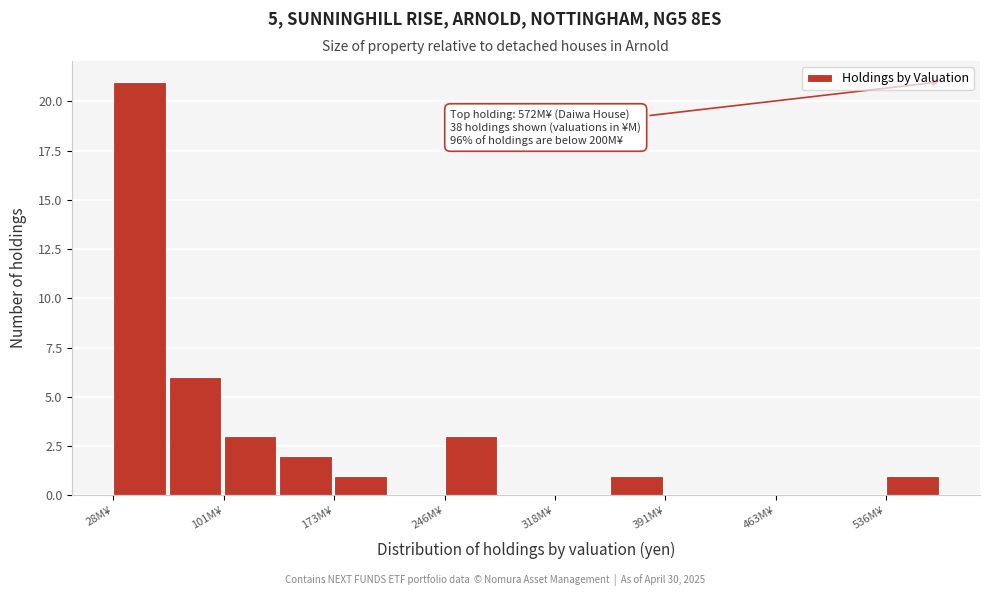

Around what value on the x-axis is the tallest bar? Give the approximate position of its centre, as read against the axis.

50